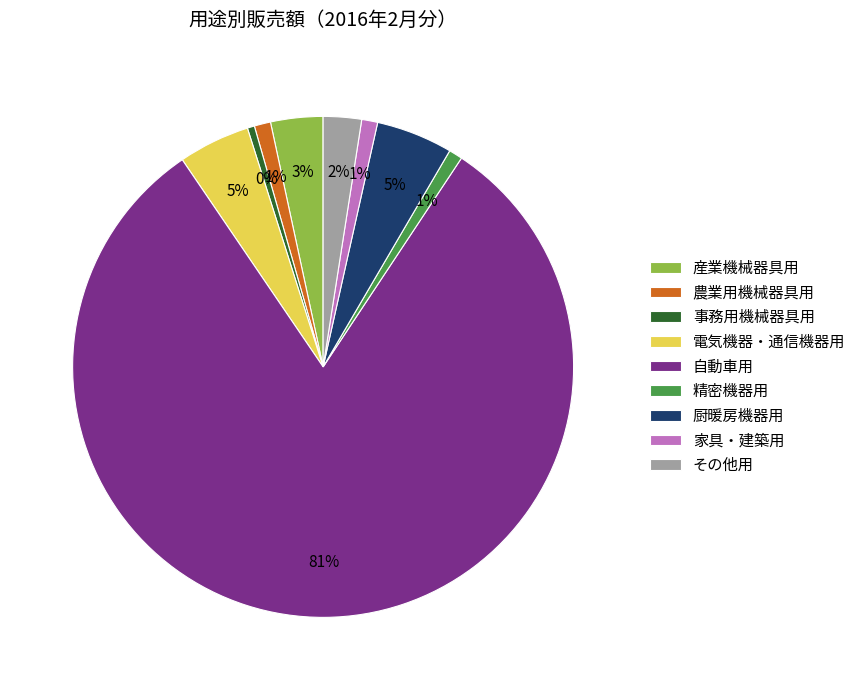

Which slice represents more than half of the pie?

自動車用